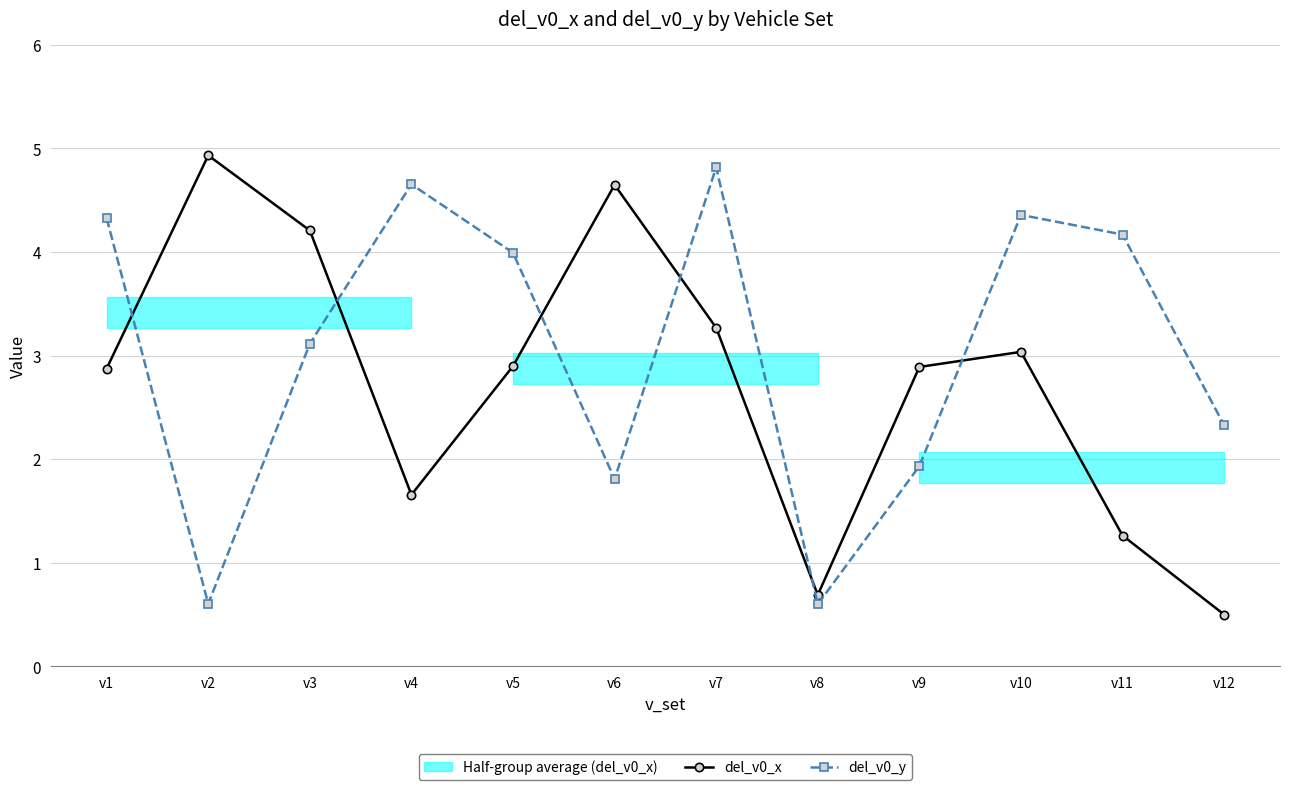

Reading left to right, what are all the values shown in this chart?

del_v0_x: 2.9	4.9	4.2	1.7	2.9	4.6	3.3	0.7	2.9	3.0	1.3	0.5
del_v0_y: 4.3	0.6	3.1	4.7	4.0	1.8	4.8	0.6	1.9	4.4	4.2	2.3